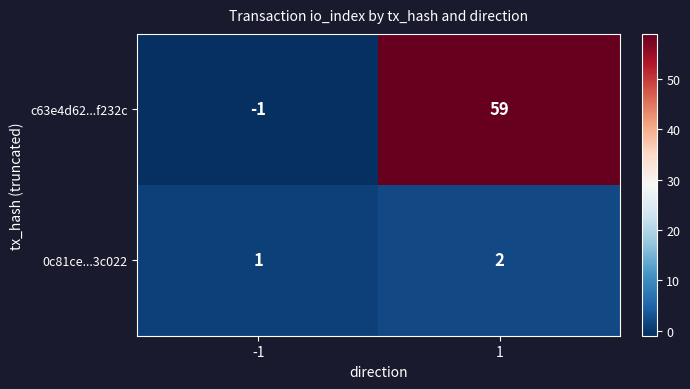

At how many categories does at least one series exceed 53?

1